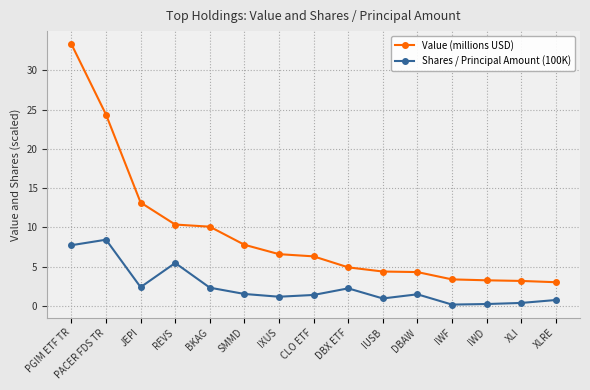

The Shares / Principal Amount (100K) series shows 14.9 at PACER FDS TR. True or false?

False